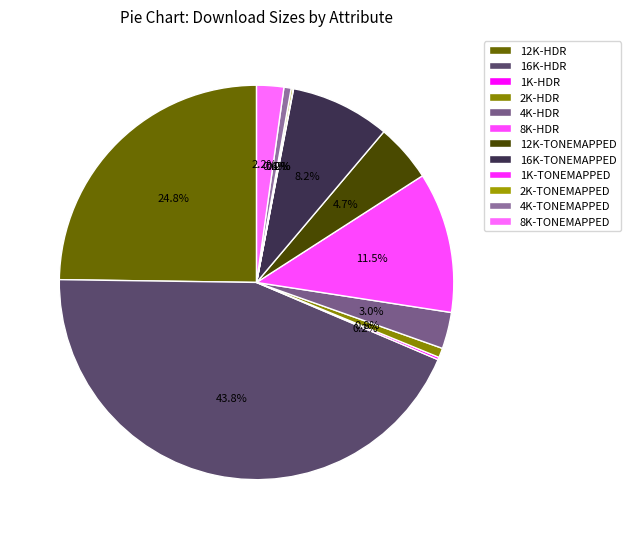

To the nearest percent, what percentage of the pie is 8K-HDR?

12%